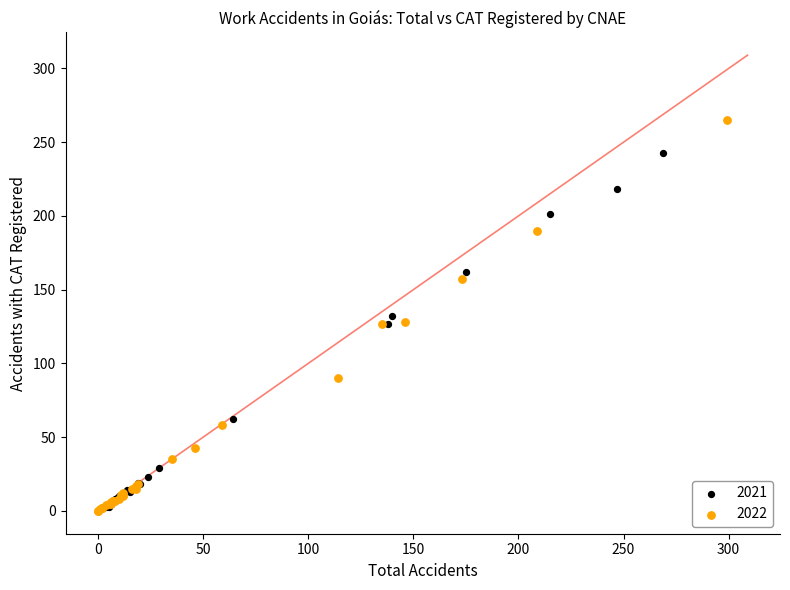

Which series contains the highest Y value?

2022